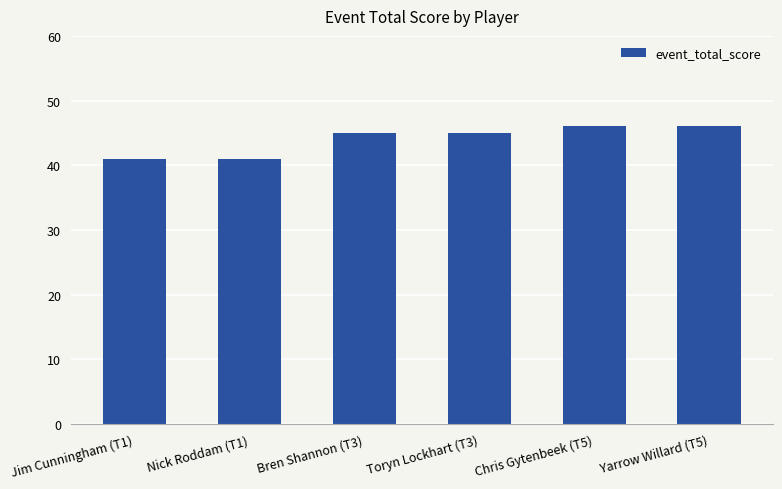

What is the change in value from Toryn Lockhart (T3) to Yarrow Willard (T5)?

+1